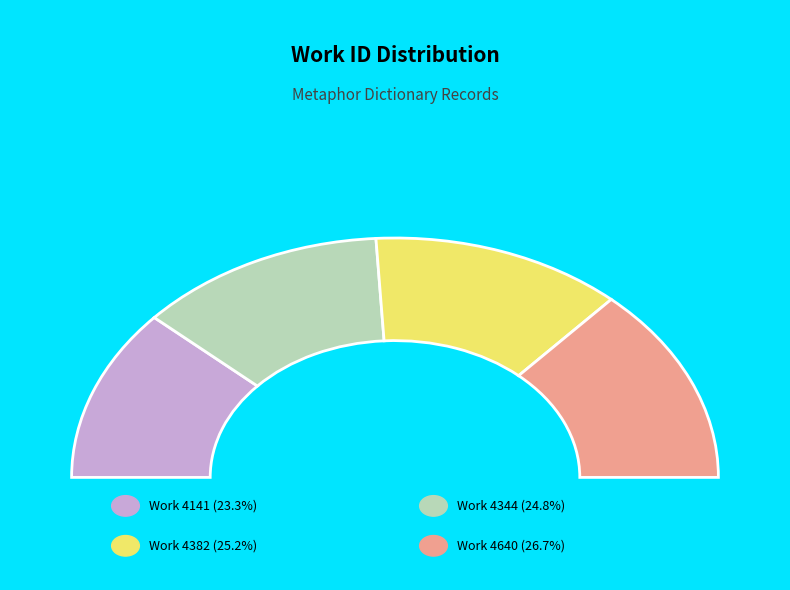

Is it true that 4382 is 33% of the pie?

False